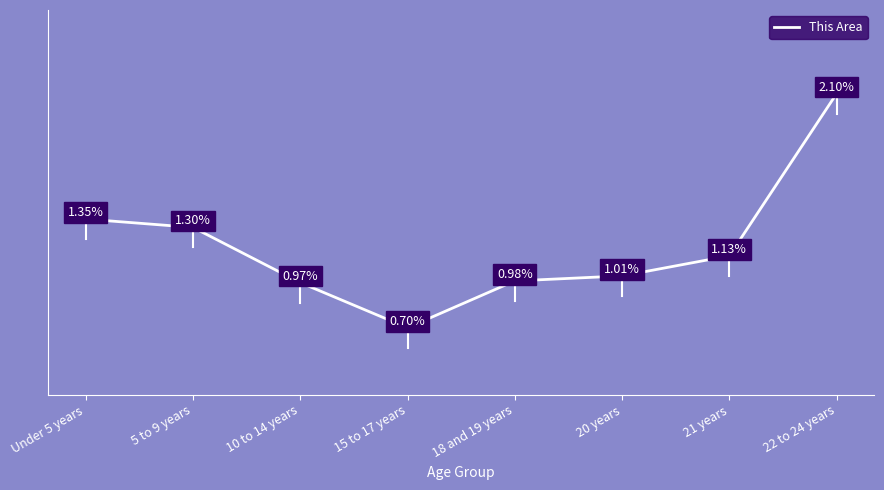

Between 10 to 14 years and 22 to 24 years, which is larger?

22 to 24 years